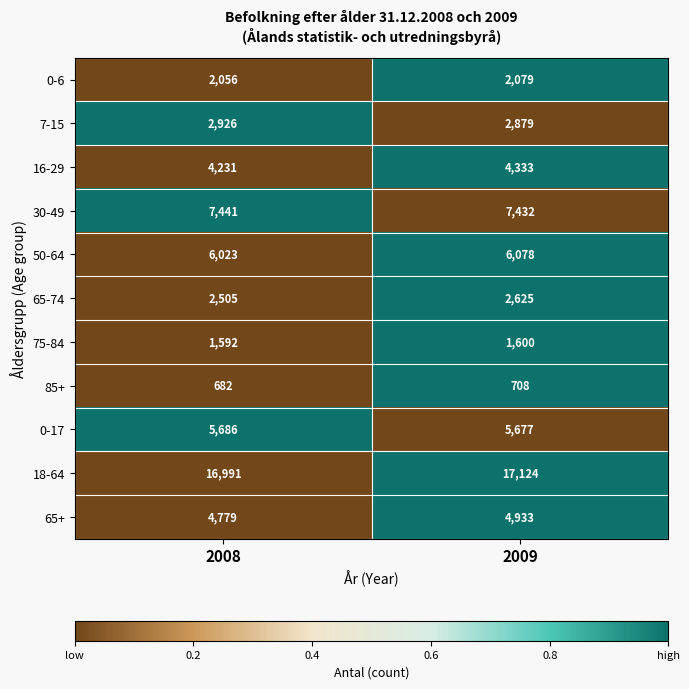

What is the total value across all series at 2009?

55468